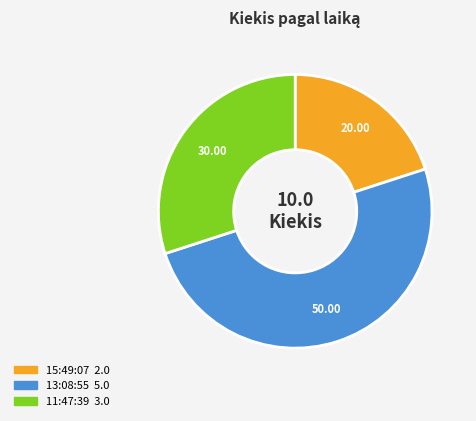

Between 11:47:39 and 15:49:07, which is larger?

11:47:39